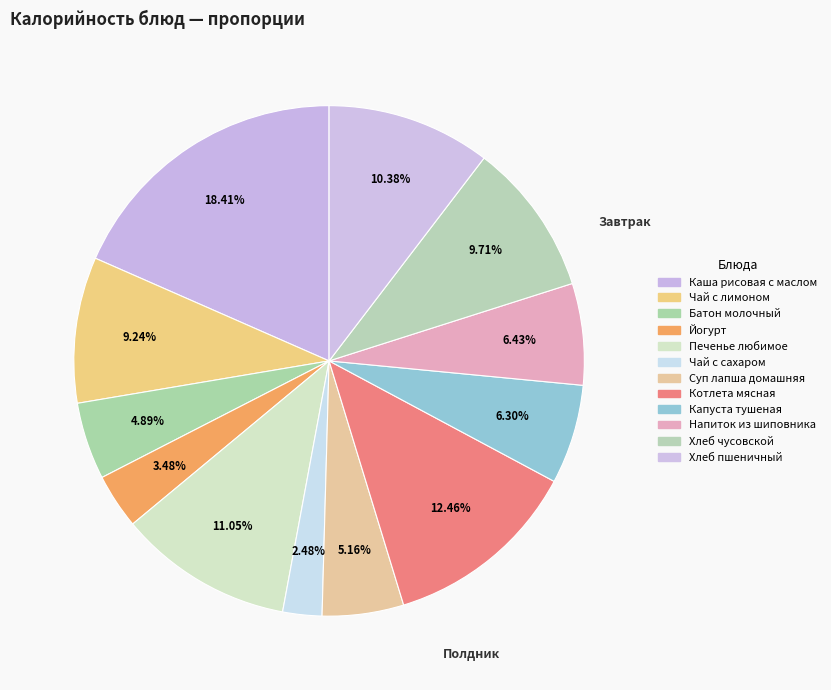

What is the largest slice in the pie chart?

Каша рисовая
с маслом